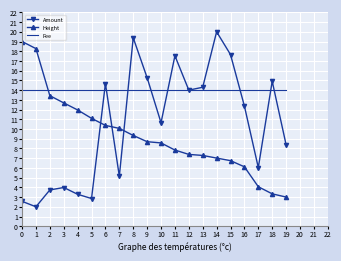

What is the spread (max minus min) of values at 13?

7.0